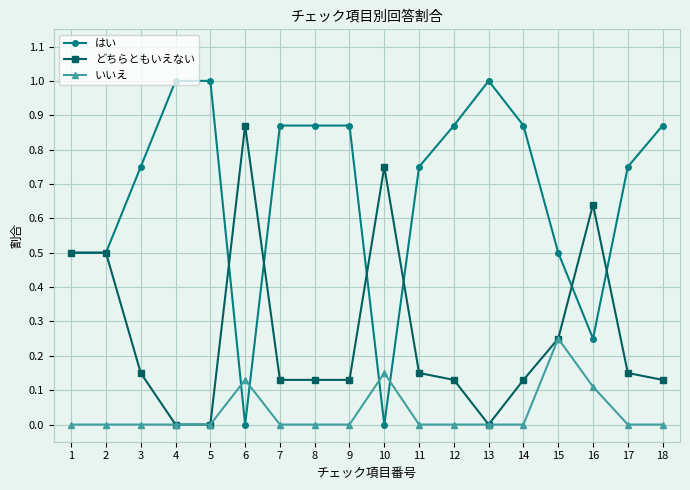

Which series changed the most between 6 and 9?

はい